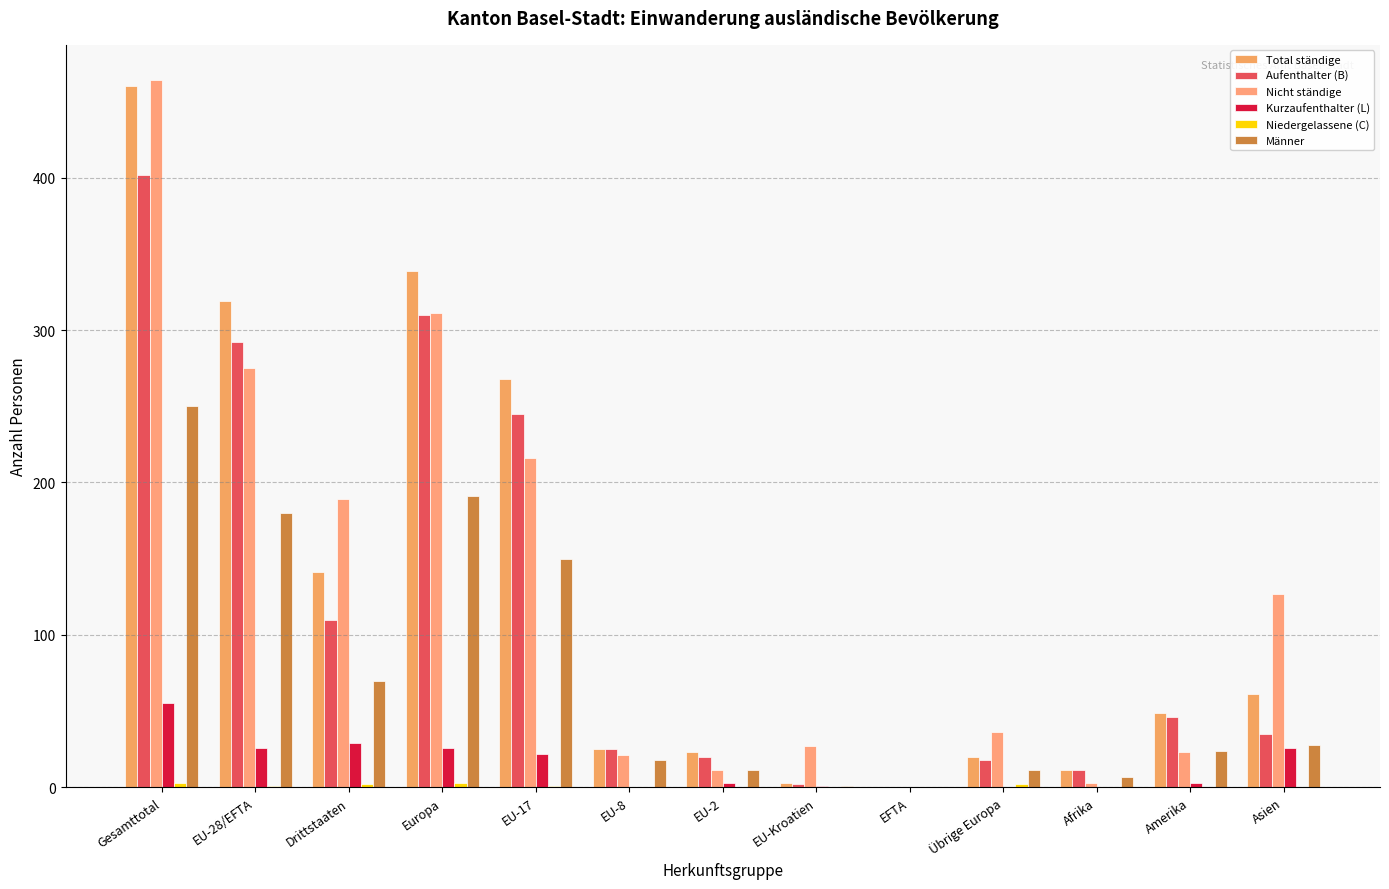

Which series has the widest spread of values?

Nicht ständige